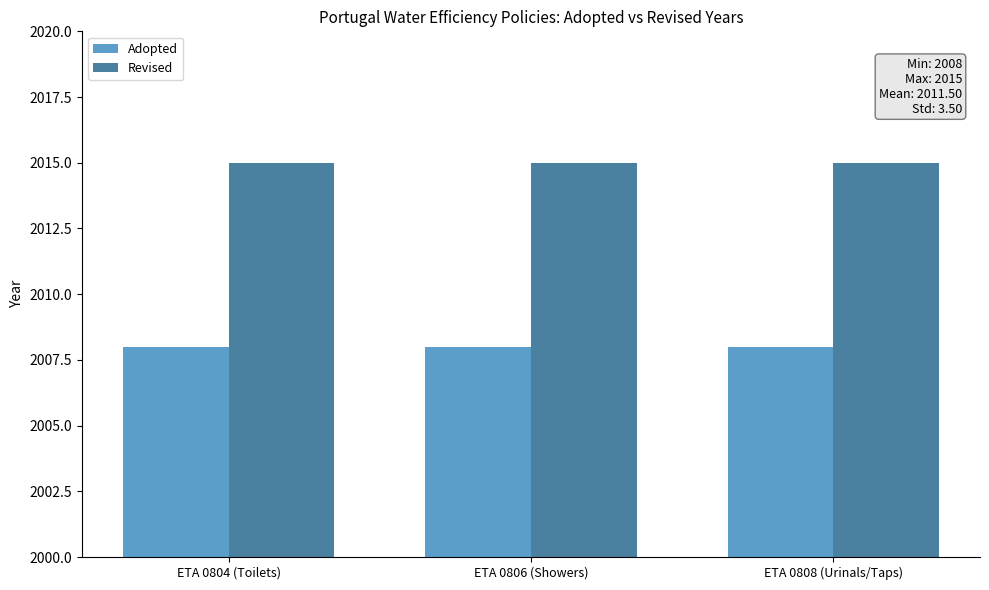

What are all the series names shown in the legend?

Adopted, Revised